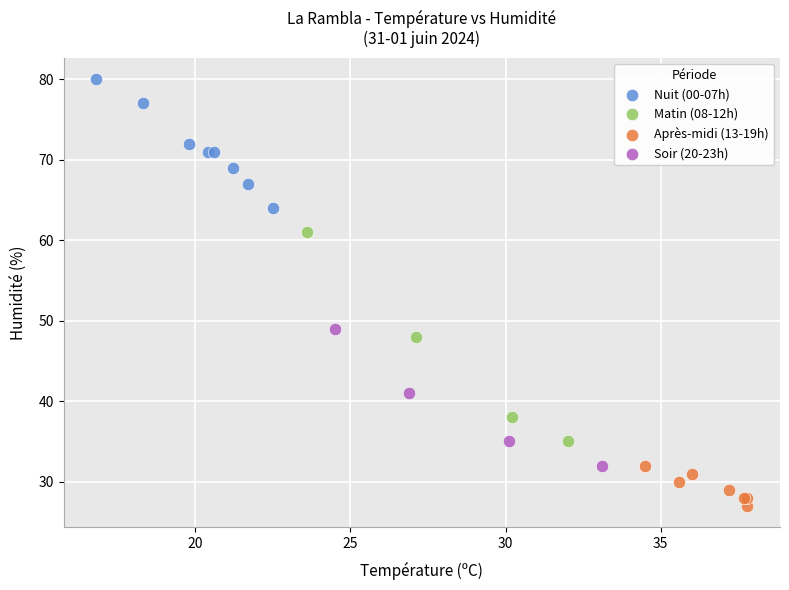

Which series contains the highest Y value?

Nuit (00-07h)